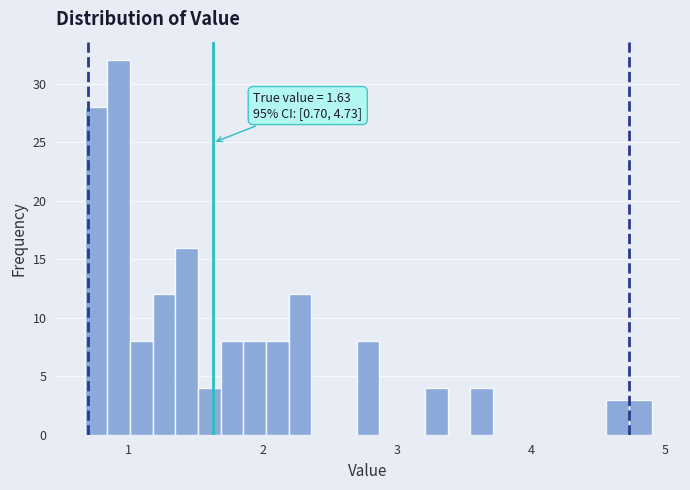

Around what value on the x-axis is the tallest bar? Give the approximate position of its centre, as read against the axis.

0.9